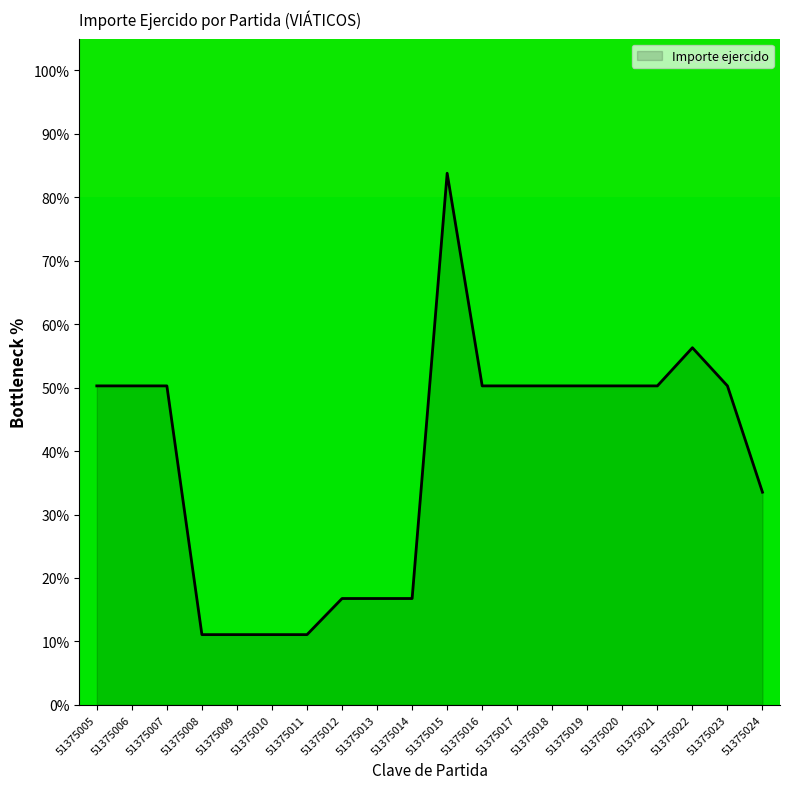

The value at 51375009 is 17.9. True or false?

False